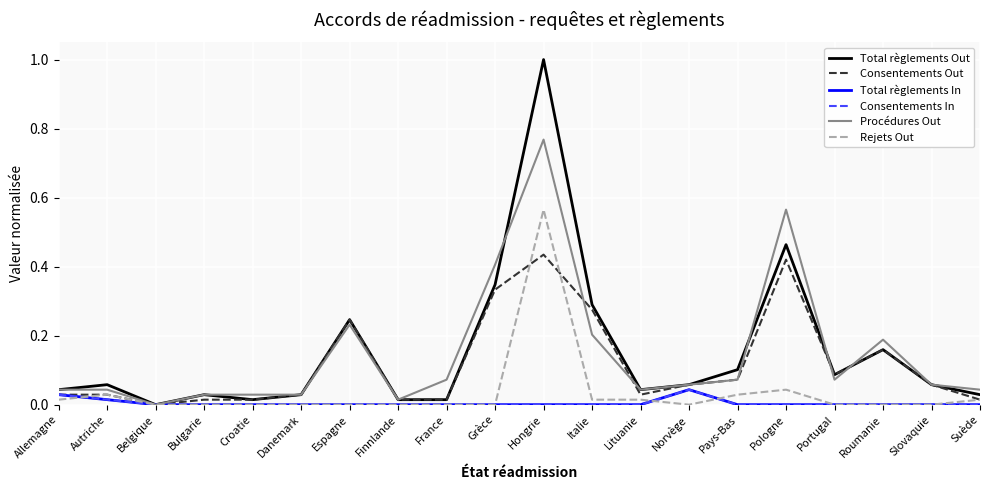

Does the chart have visible grid lines?

Yes